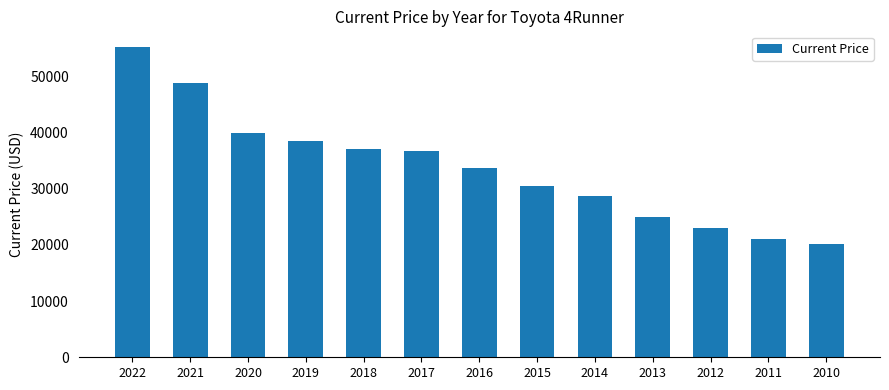

True or false: the data shows 49754 at 2018.

False